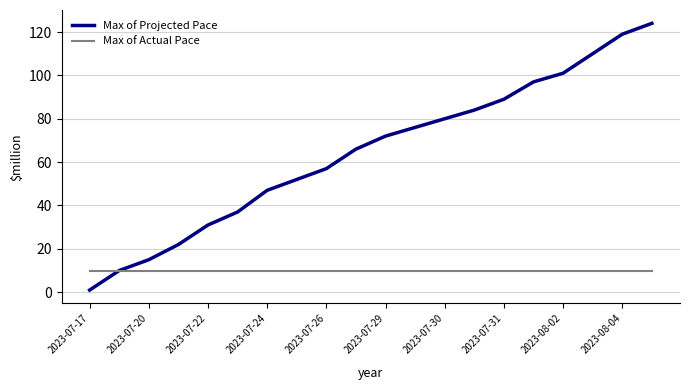

Which series has the largest total across all categories?

Max of Projected Pace